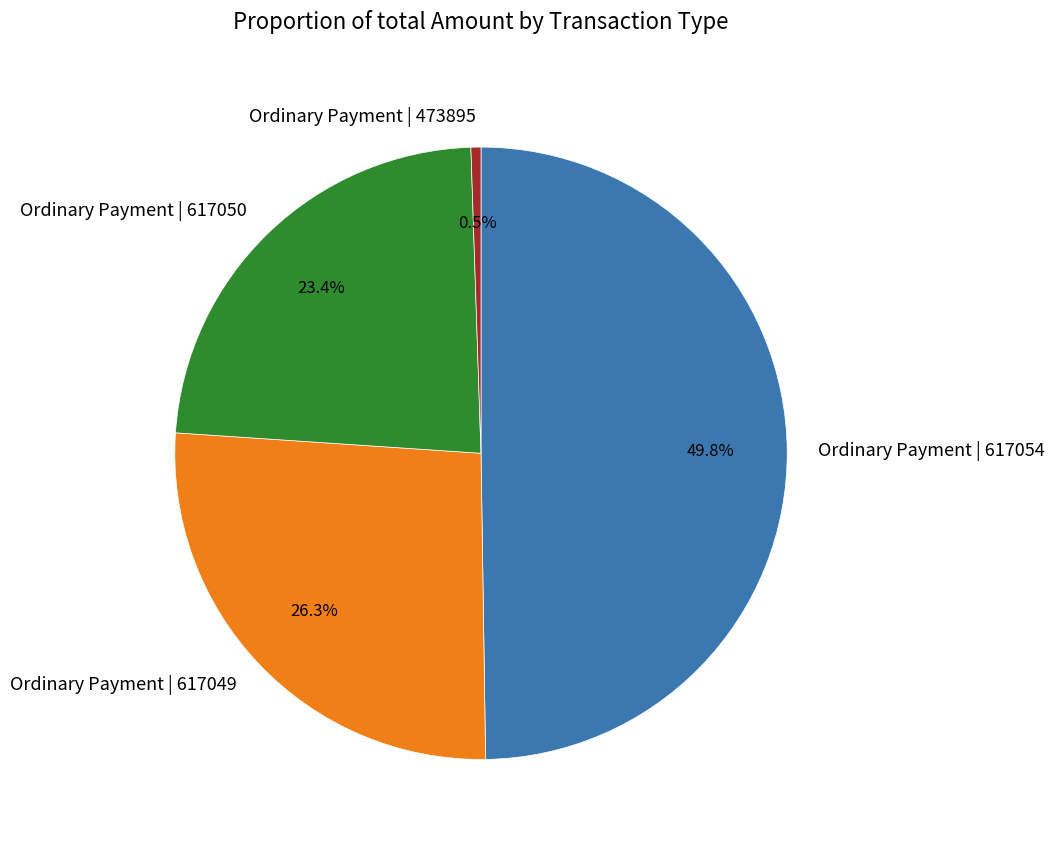

Is Ordinary Payment | 473895 the majority of the pie?

No